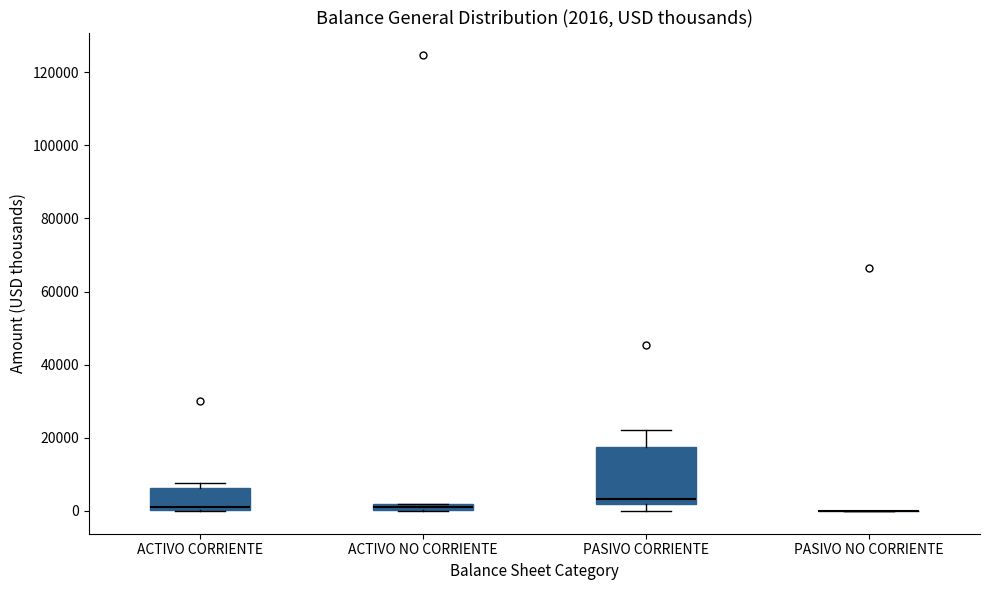

Comparing the boxes themselves (not the whiskers), which one is the tallest?

PASIVO CORRIENTE